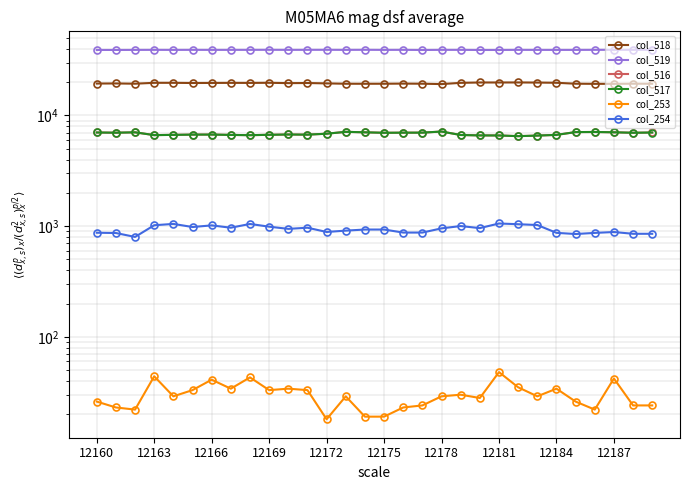

What is the sum of all col_254 values?

28149